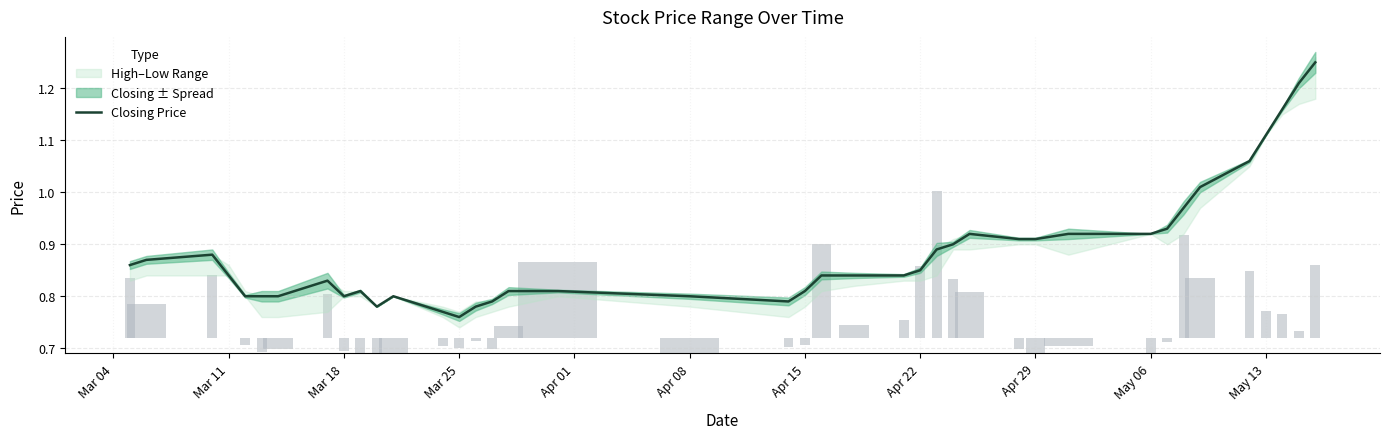

The Closing Price series shows 0.6 at Mar 11. True or false?

False